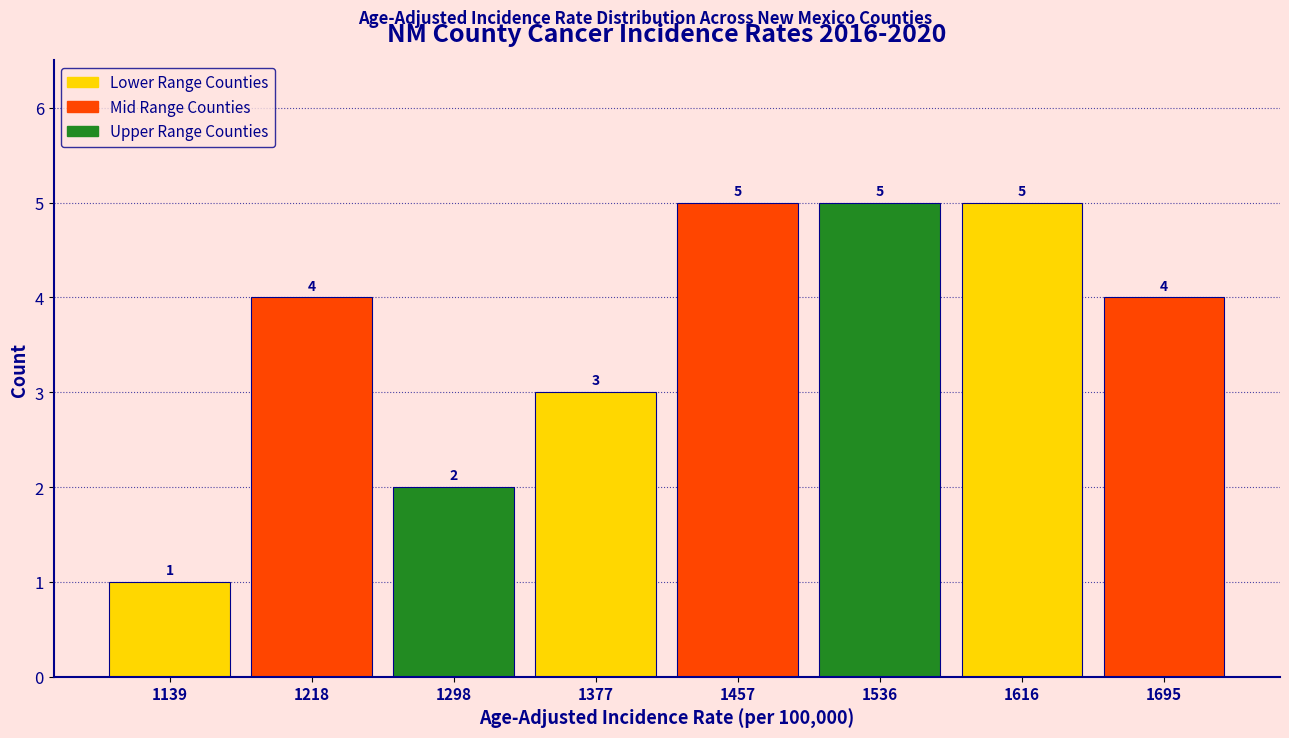

Reading left to right, list every bar in this chart as the range it spans on the x-axis followed by its height. The bar edges are not printed on the chart, so give them approximately, as read against the axis.

1100 to 1180: 1
1180 to 1260: 4
1260 to 1340: 2
1340 to 1420: 3
1420 to 1500: 5
1500 to 1580: 5
1580 to 1660: 5
1660 to 1740: 4